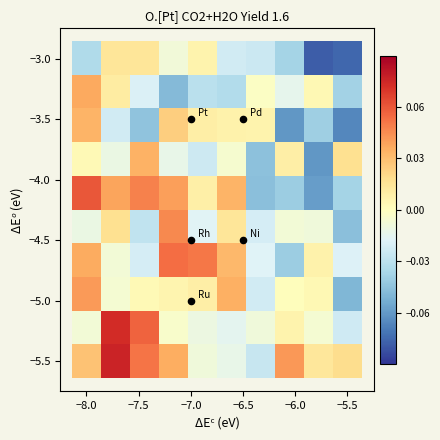

What is the maximum value shown in the chart?

0.1